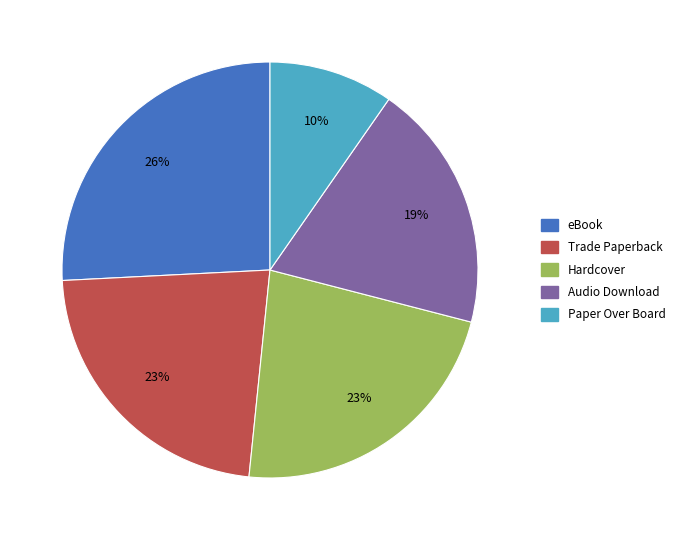

Between eBook and Audio Download, which is larger?

eBook